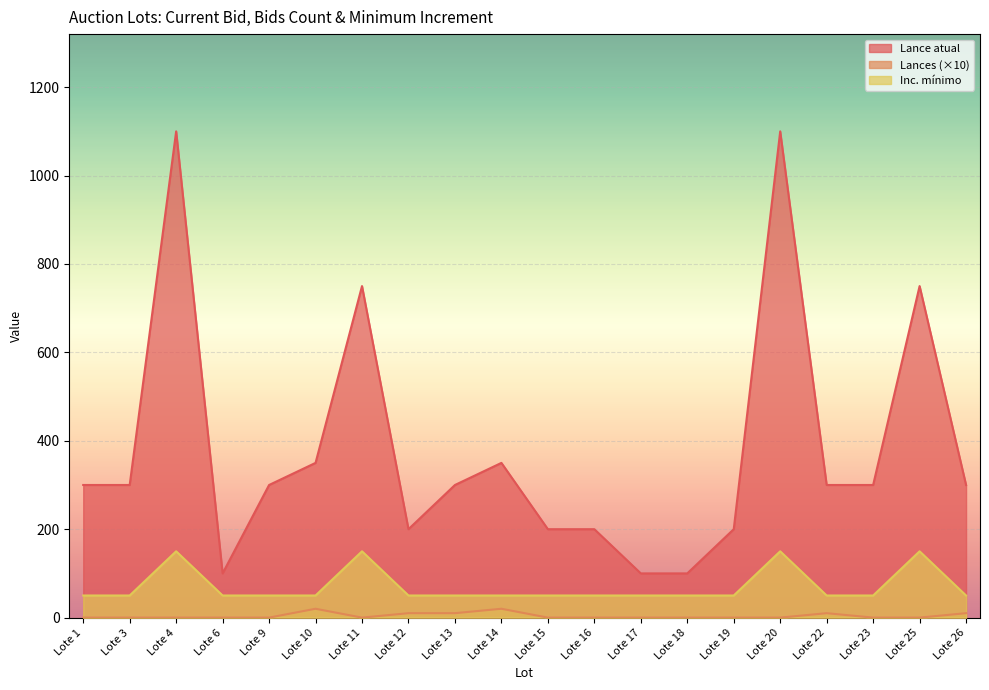

Count the Lances values in the range 0 to 10.

18